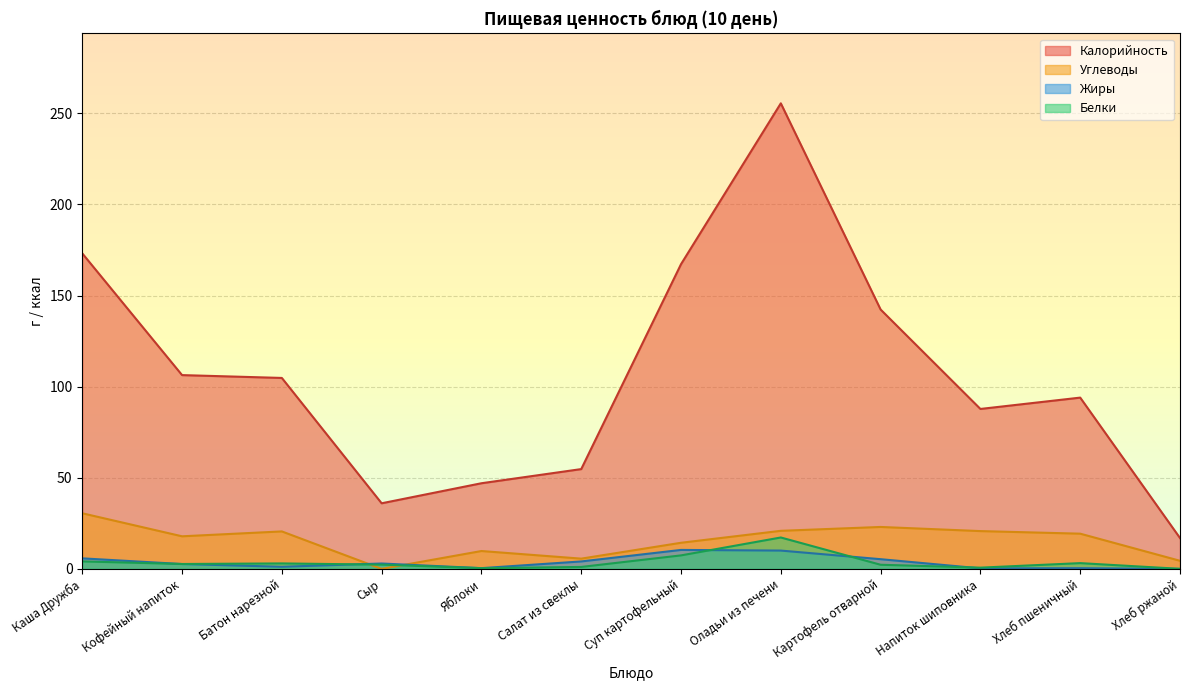

How many interior local peaks does the Углеводы series have?

3